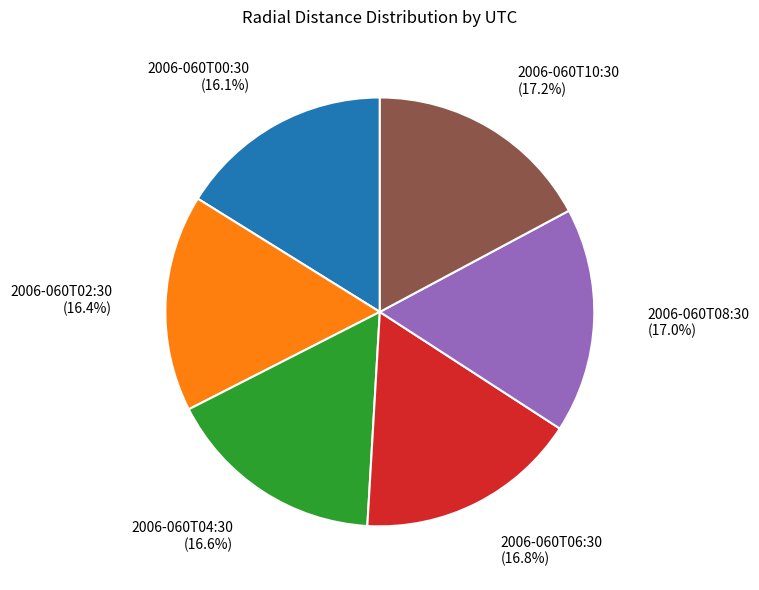

What percentage do 2006-060T00:30 and 2006-060T10:30 together represent?

33.3%